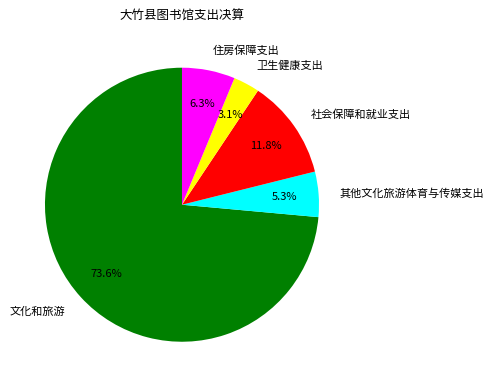

Which slice is the largest?

文化和旅游